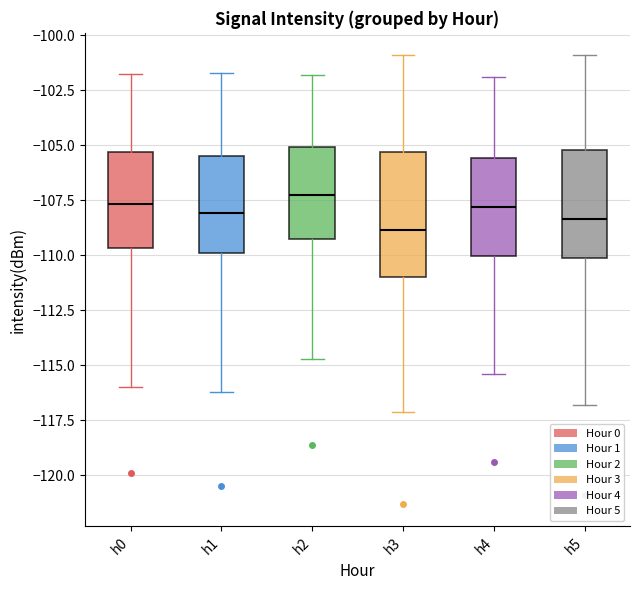

Comparing the boxes themselves (not the whiskers), which one is the tallest?

h3